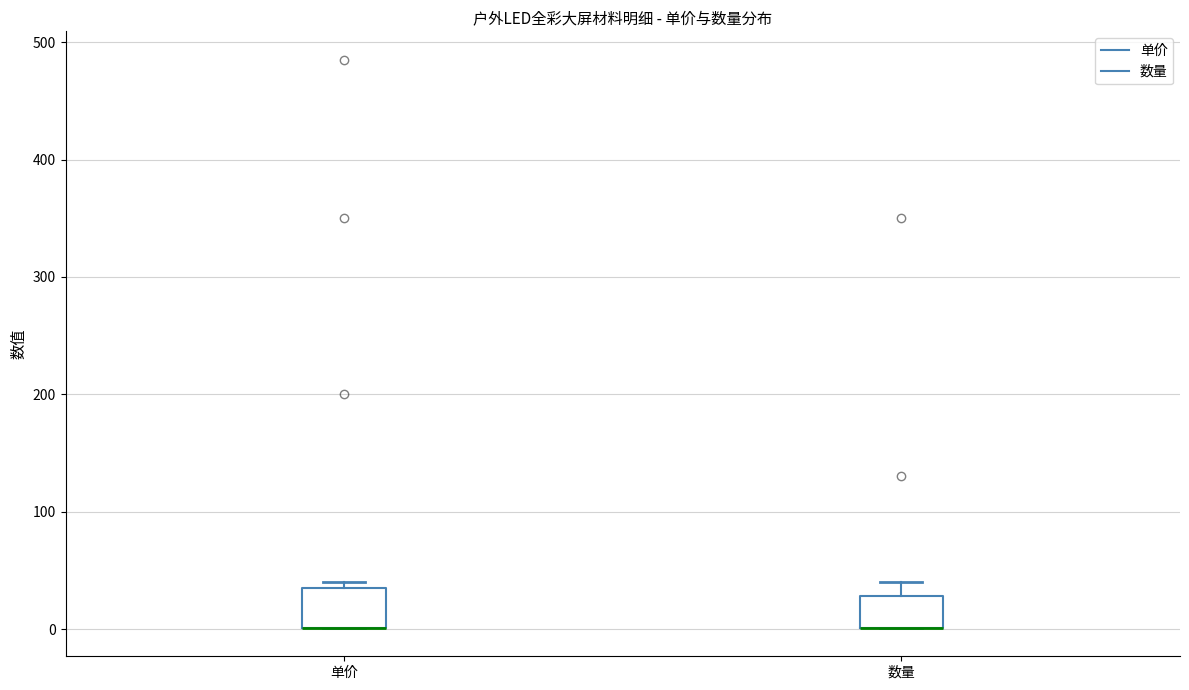

Reading left to right, transcribe this box plot: for each box, give where its median line is, the range the box spans, and where its two whiskers end, as read against the y-axis. The values are not printed on the chart, so give them approximately, as read against the axis.

单价: median 0 (drawn on the box's lower edge), box 0 to 40, whiskers 0 to 40 (just above the box's upper edge)
数量: median 0 (drawn on the box's lower edge), box 0 to 30, whiskers 0 to 40